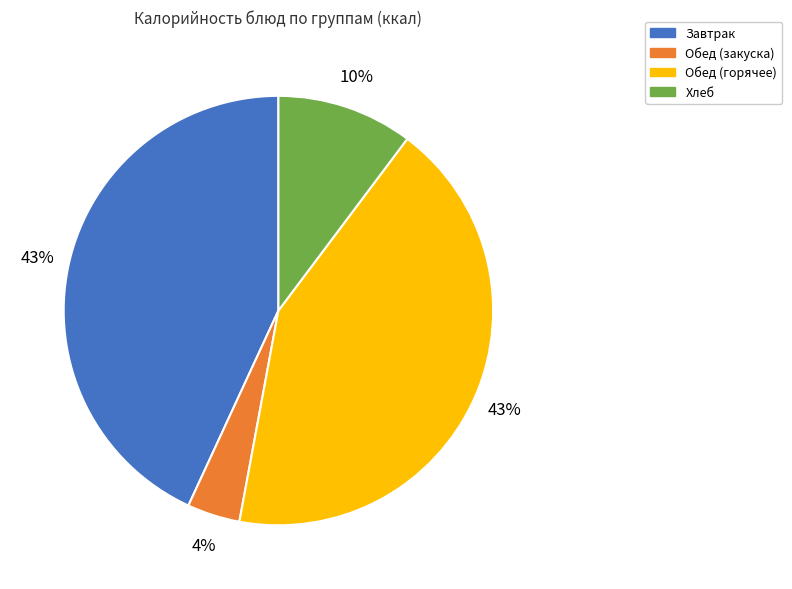

To the nearest percent, what is the average slice percentage?

25%